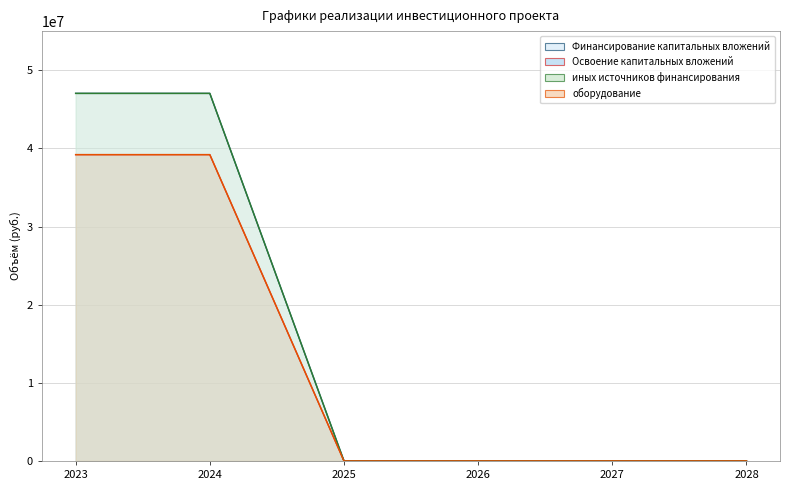

What is the difference between the highest and lowest values at 2024?

7839002